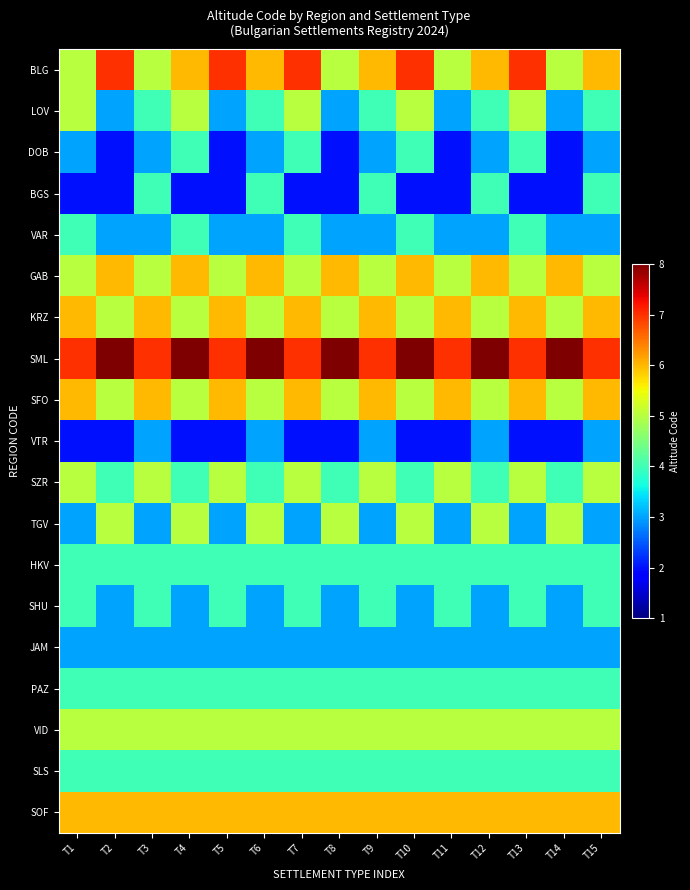

Reading left to right, extract all data points from this chart.

BLG: T1=5	T2=7	T3=5	T4=6	T5=7	T6=6	T7=7	T8=5	T9=6	T10=7	T11=5	T12=6	T13=7	T14=5	T15=6
LOV: T1=5	T2=3	T3=4	T4=5	T5=3	T6=4	T7=5	T8=3	T9=4	T10=5	T11=3	T12=4	T13=5	T14=3	T15=4
DOB: T1=3	T2=2	T3=3	T4=4	T5=2	T6=3	T7=4	T8=2	T9=3	T10=4	T11=2	T12=3	T13=4	T14=2	T15=3
BGS: T1=2	T2=2	T3=4	T4=2	T5=2	T6=4	T7=2	T8=2	T9=4	T10=2	T11=2	T12=4	T13=2	T14=2	T15=4
VAR: T1=4	T2=3	T3=3	T4=4	T5=3	T6=3	T7=4	T8=3	T9=3	T10=4	T11=3	T12=3	T13=4	T14=3	T15=3
GAB: T1=5	T2=6	T3=5	T4=6	T5=5	T6=6	T7=5	T8=6	T9=5	T10=6	T11=5	T12=6	T13=5	T14=6	T15=5
KRZ: T1=6	T2=5	T3=6	T4=5	T5=6	T6=5	T7=6	T8=5	T9=6	T10=5	T11=6	T12=5	T13=6	T14=5	T15=6
SML: T1=7	T2=8	T3=7	T4=8	T5=7	T6=8	T7=7	T8=8	T9=7	T10=8	T11=7	T12=8	T13=7	T14=8	T15=7
SFO: T1=6	T2=5	T3=6	T4=5	T5=6	T6=5	T7=6	T8=5	T9=6	T10=5	T11=6	T12=5	T13=6	T14=5	T15=6
VTR: T1=2	T2=2	T3=3	T4=2	T5=2	T6=3	T7=2	T8=2	T9=3	T10=2	T11=2	T12=3	T13=2	T14=2	T15=3
SZR: T1=5	T2=4	T3=5	T4=4	T5=5	T6=4	T7=5	T8=4	T9=5	T10=4	T11=5	T12=4	T13=5	T14=4	T15=5
TGV: T1=3	T2=5	T3=3	T4=5	T5=3	T6=5	T7=3	T8=5	T9=3	T10=5	T11=3	T12=5	T13=3	T14=5	T15=3
HKV: T1=4	T2=4	T3=4	T4=4	T5=4	T6=4	T7=4	T8=4	T9=4	T10=4	T11=4	T12=4	T13=4	T14=4	T15=4
SHU: T1=4	T2=3	T3=4	T4=3	T5=4	T6=3	T7=4	T8=3	T9=4	T10=3	T11=4	T12=3	T13=4	T14=3	T15=4
JAM: T1=3	T2=3	T3=3	T4=3	T5=3	T6=3	T7=3	T8=3	T9=3	T10=3	T11=3	T12=3	T13=3	T14=3	T15=3
PAZ: T1=4	T2=4	T3=4	T4=4	T5=4	T6=4	T7=4	T8=4	T9=4	T10=4	T11=4	T12=4	T13=4	T14=4	T15=4
VID: T1=5	T2=5	T3=5	T4=5	T5=5	T6=5	T7=5	T8=5	T9=5	T10=5	T11=5	T12=5	T13=5	T14=5	T15=5
SLS: T1=4	T2=4	T3=4	T4=4	T5=4	T6=4	T7=4	T8=4	T9=4	T10=4	T11=4	T12=4	T13=4	T14=4	T15=4
SOF: T1=6	T2=6	T3=6	T4=6	T5=6	T6=6	T7=6	T8=6	T9=6	T10=6	T11=6	T12=6	T13=6	T14=6	T15=6